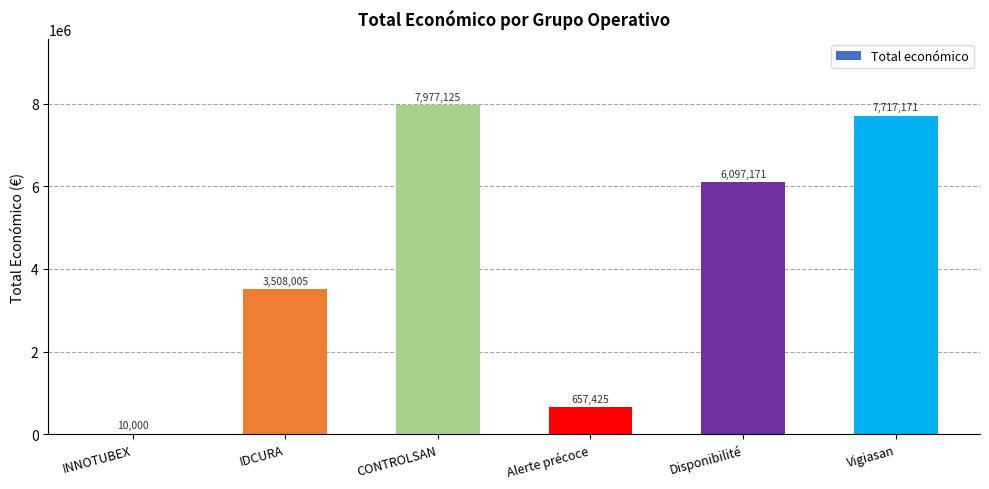

Between Disponibilité and INNOTUBEX, which is larger?

Disponibilité